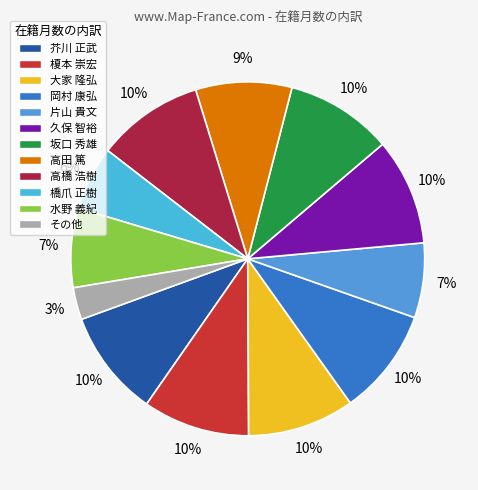

Is there a majority slice in this chart?

No